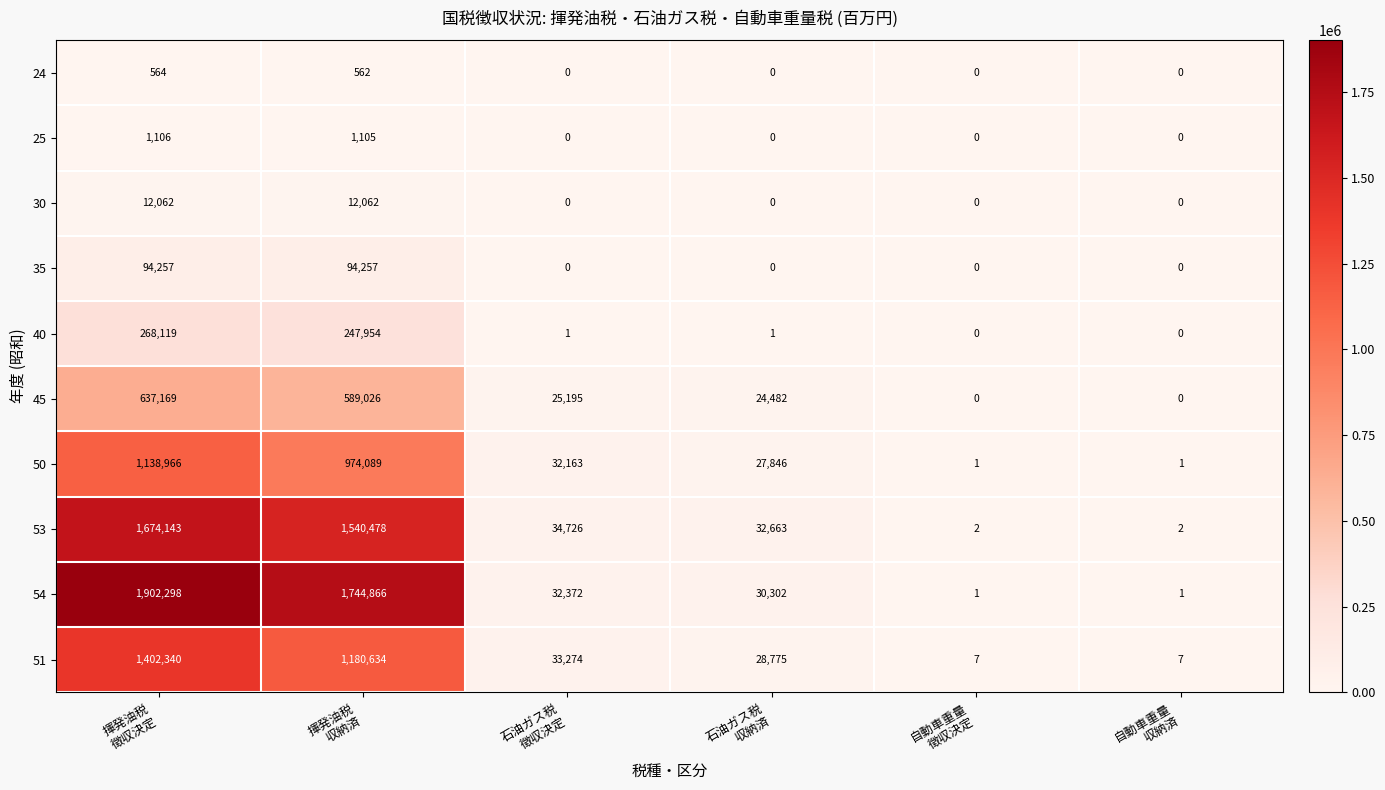

What is the sum of all 51 values?

2645037